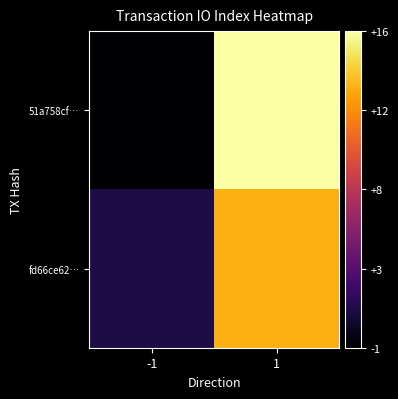

Reading left to right, what are all the values shown in this chart?

51a758cf…: -1=-1	1=16
fd66ce62…: -1=1	1=13